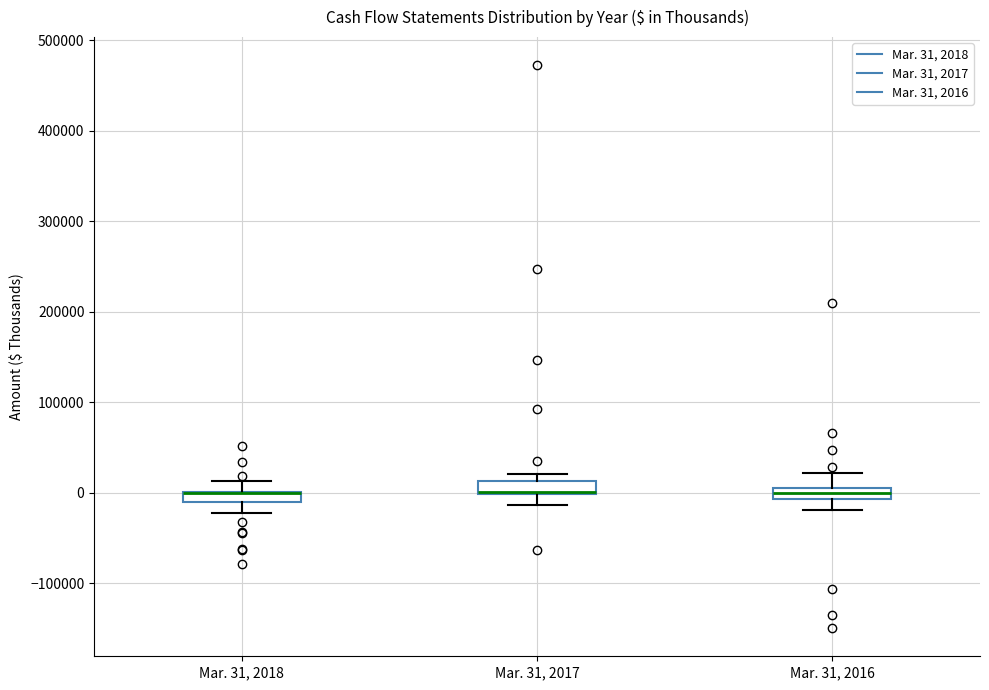

Where is the lower edge of the box for Mar. 31, 2017 on the y-axis? The values are not printed on the chart, so give them approximately, as read against the axis.

0